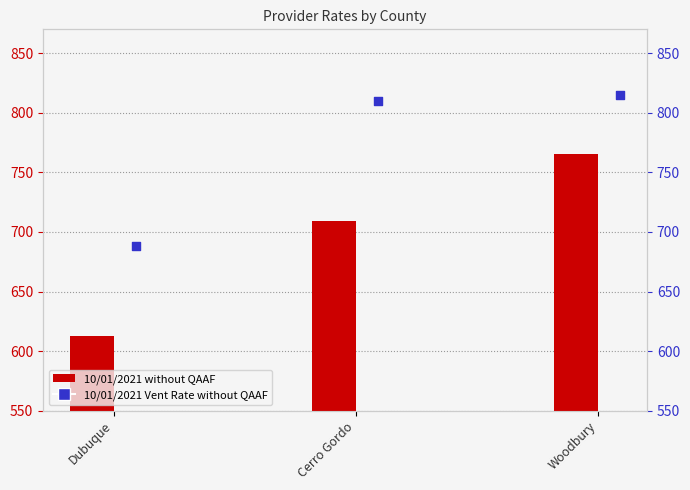

Which series reaches the maximum Y coordinate?

10/01/2021 Vent Rate without QAAF